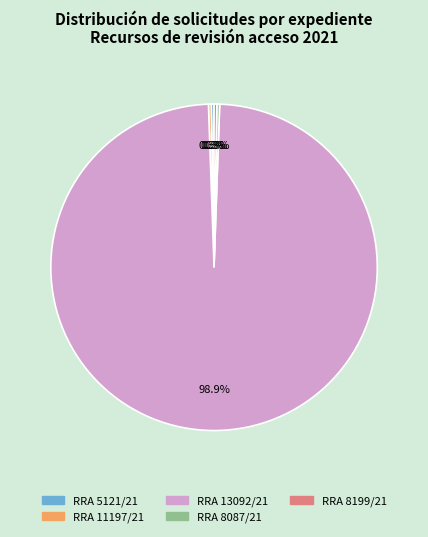

What is the largest slice in the pie chart?

RRA 13092/21